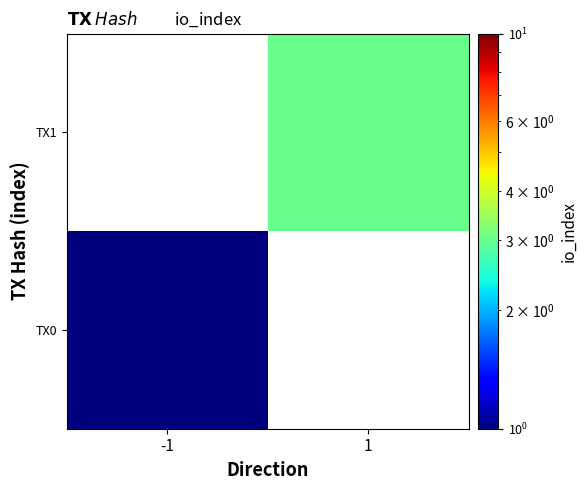

Which label corresponds to the largest value in the chart?

1